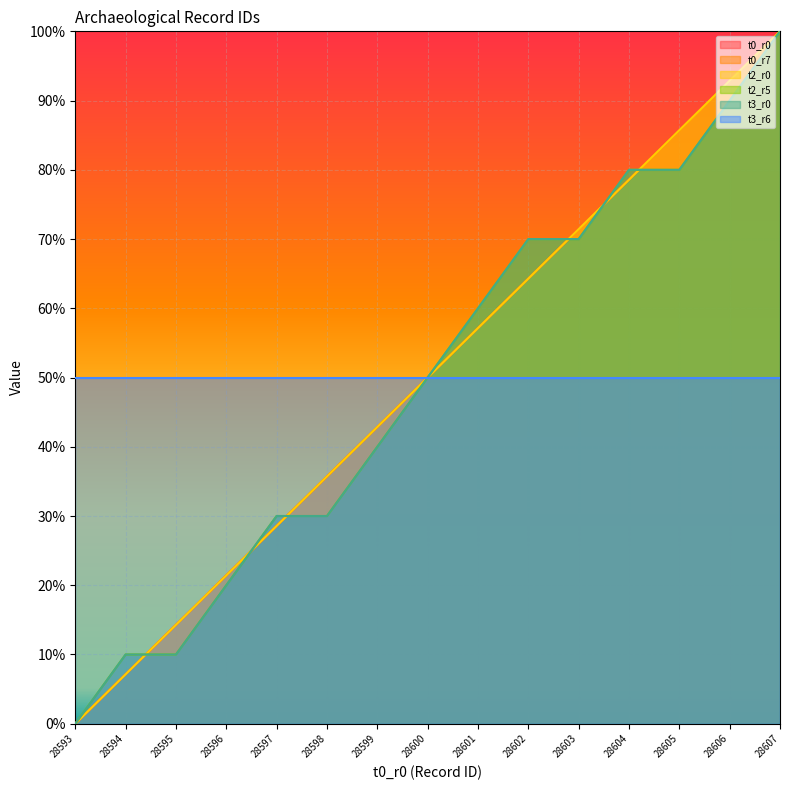

Which series has the largest total across all categories?

t0_r0